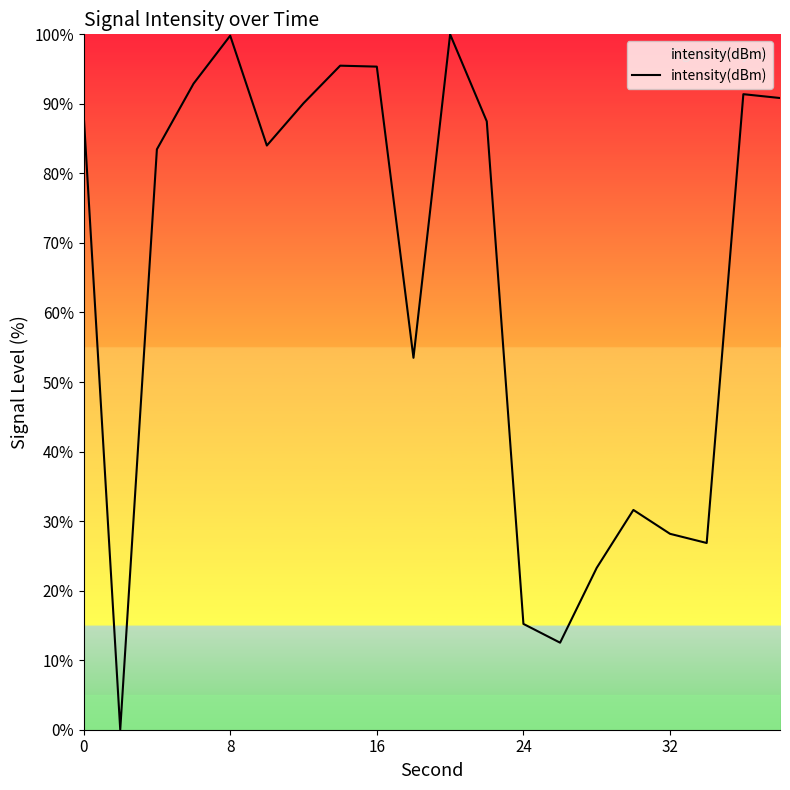

What is the difference between the maximum and minimum values?

100.0